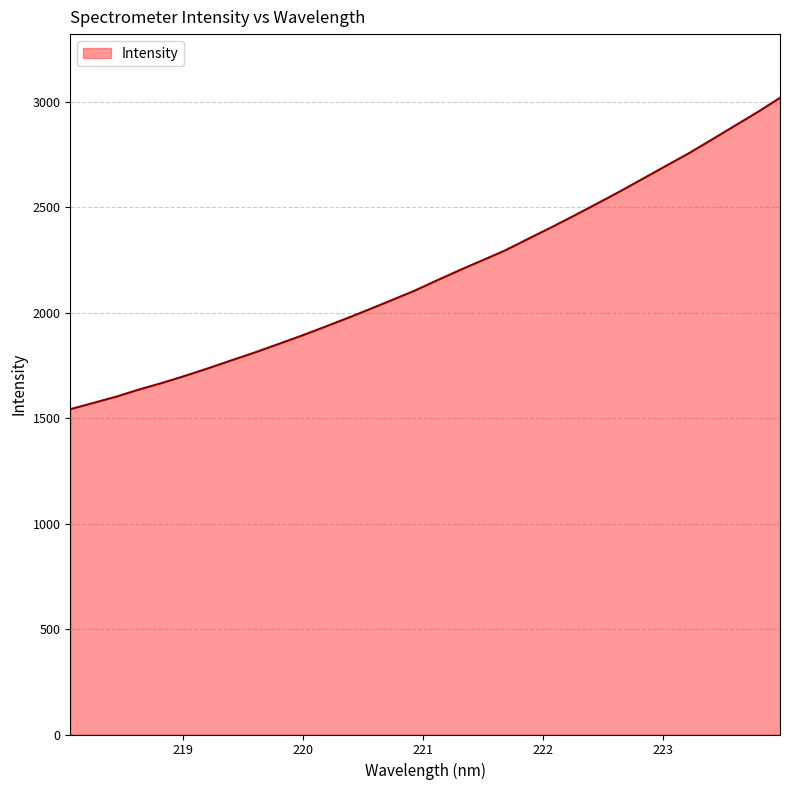

True or false: there are more than 0 points higher than both neighbors.

False